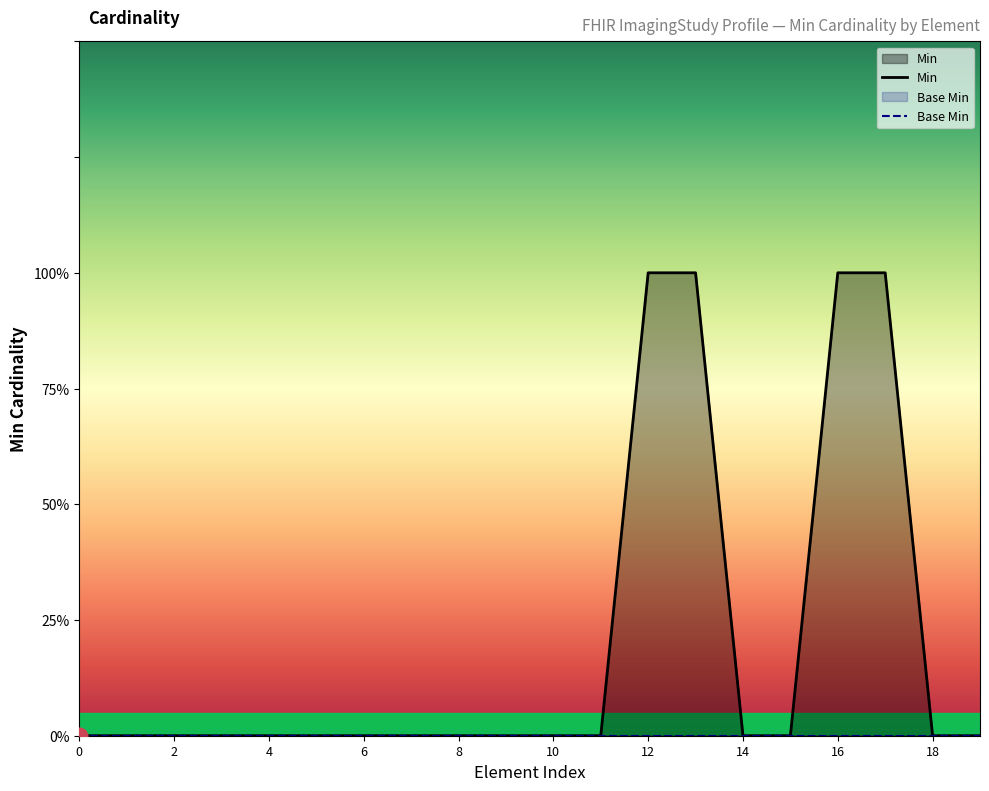

What position from the right is 18?

2